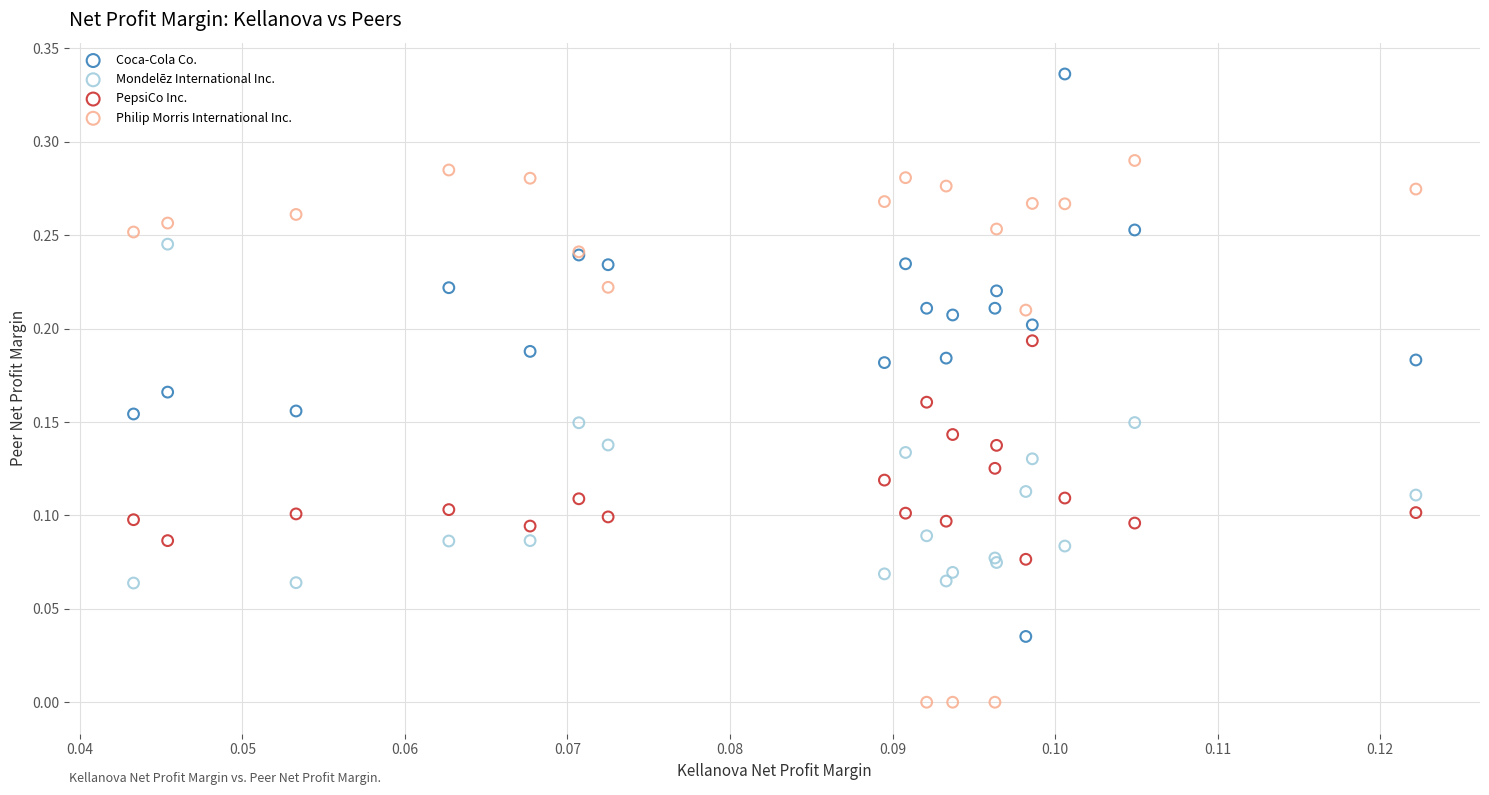

Which series has the widest spread of Y values?

Coca-Cola Co.